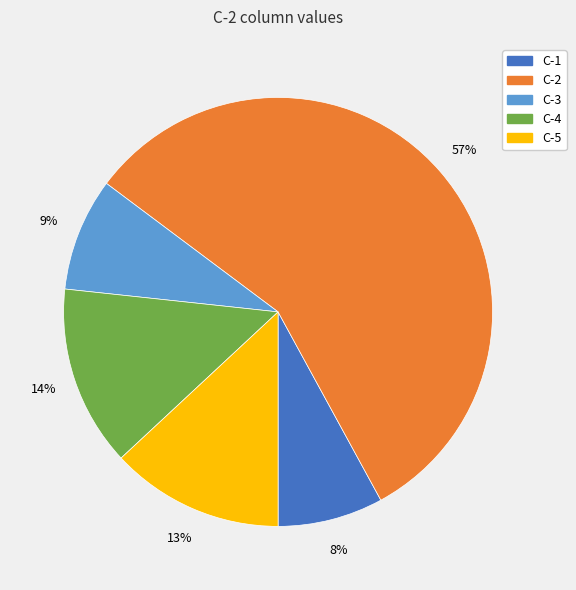

Combined, do C-3 and C-2 account for over 50%?

Yes